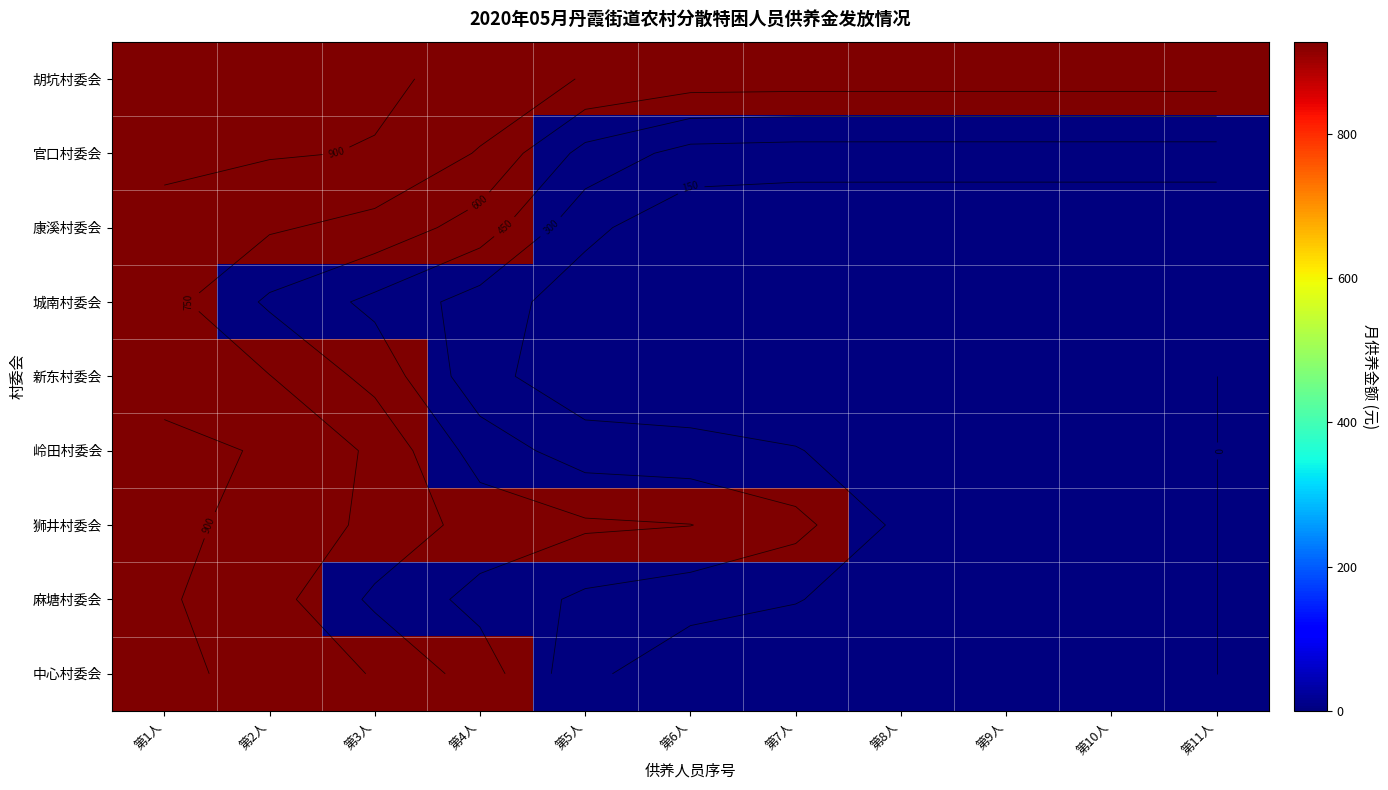

The 新东村委会 series shows 0 at 第6人. True or false?

True